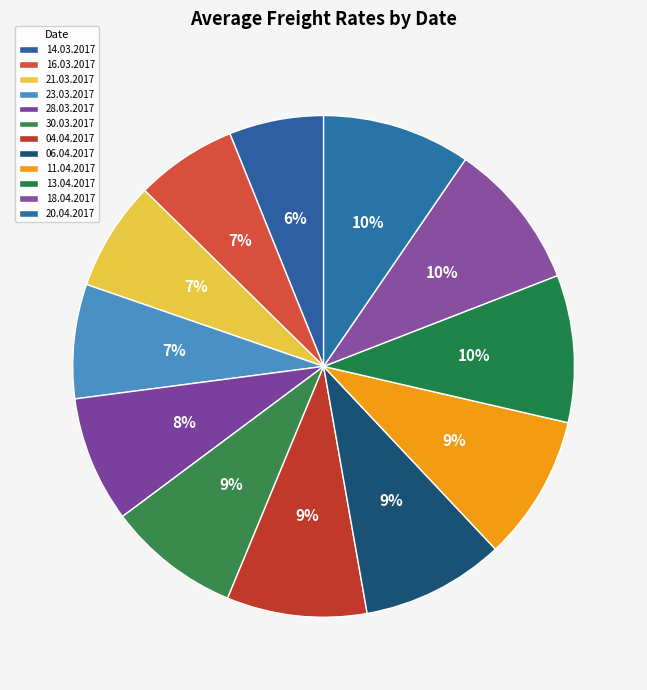

How many slices are in this pie chart?

12